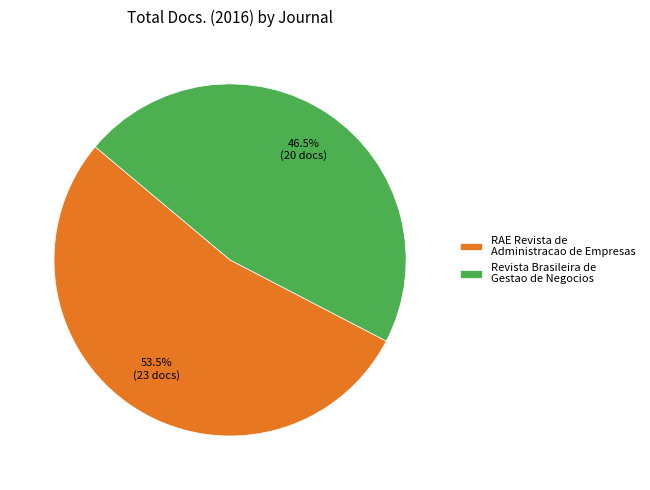

Is there any slice that represents more than half of the pie?

Yes